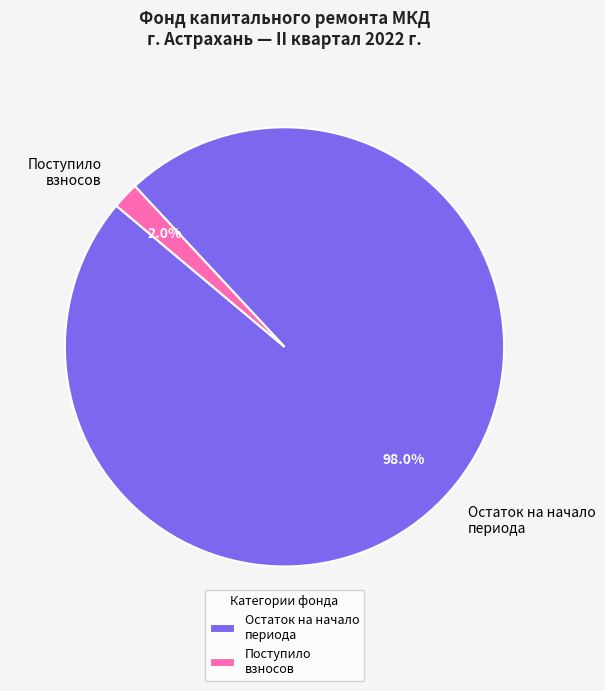

Count the number of slices in the pie.

2